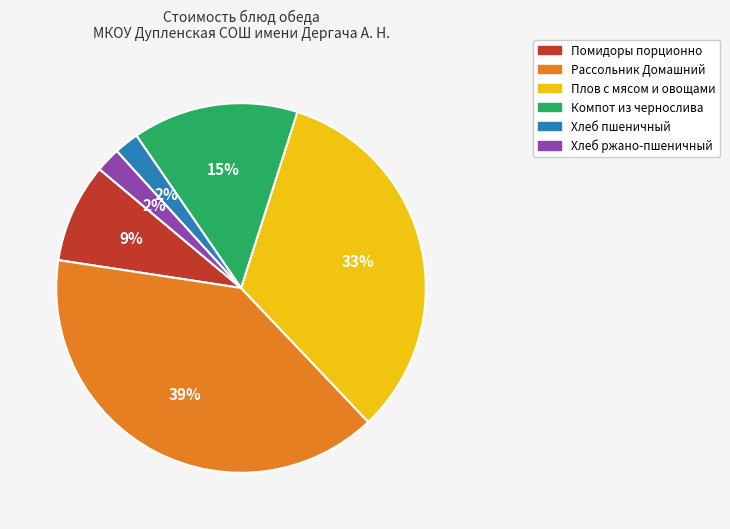

How many slices are in this pie chart?

6